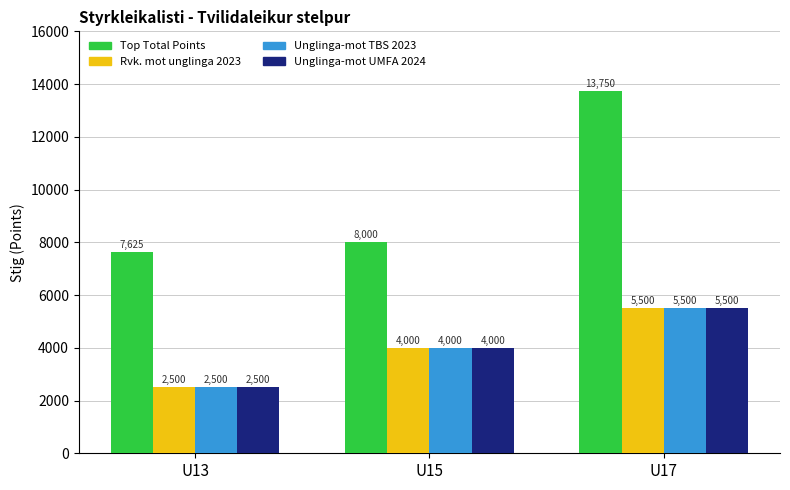

What is the difference between the Rvk. mot unglinga 2023 values at U15 and U13?

1500